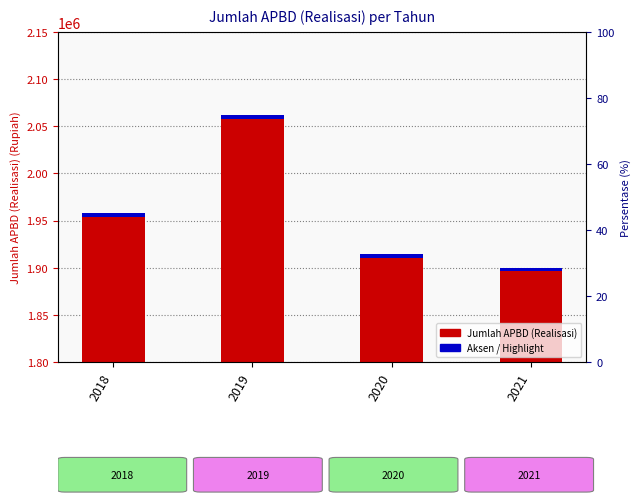

What is the sum of all values?

7833813